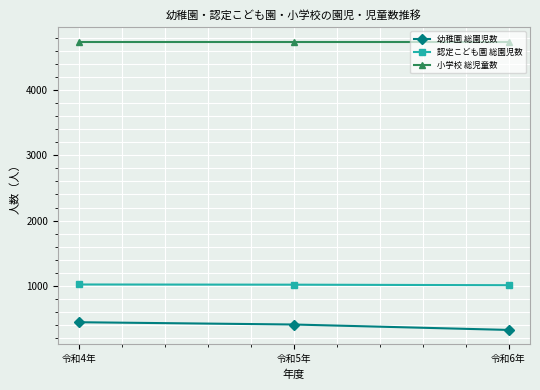

What is the spread (max minus min) of values at 令和4年?

4296